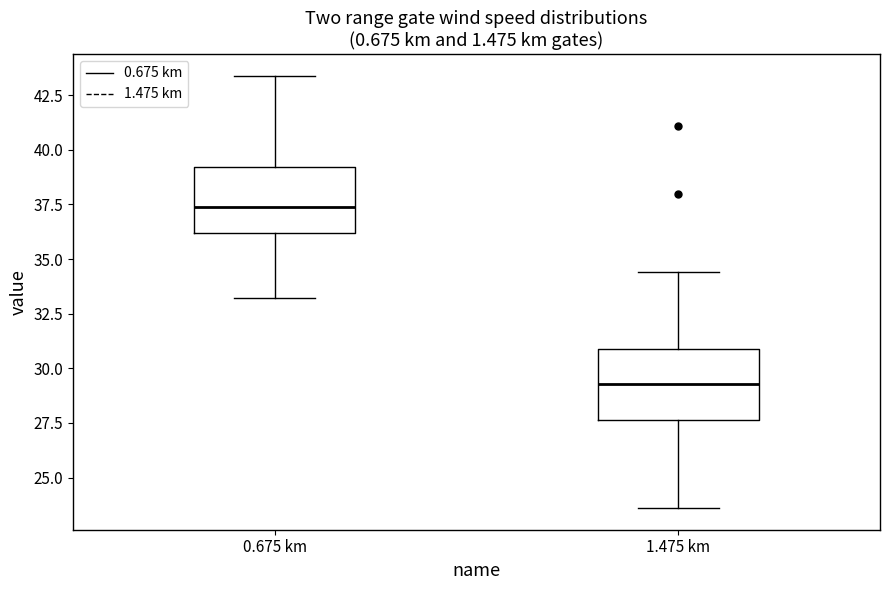

Where does the median line of the box for 1.475 km sit on the y-axis? The values are not printed on the chart, so give them approximately, as read against the axis.

29.5